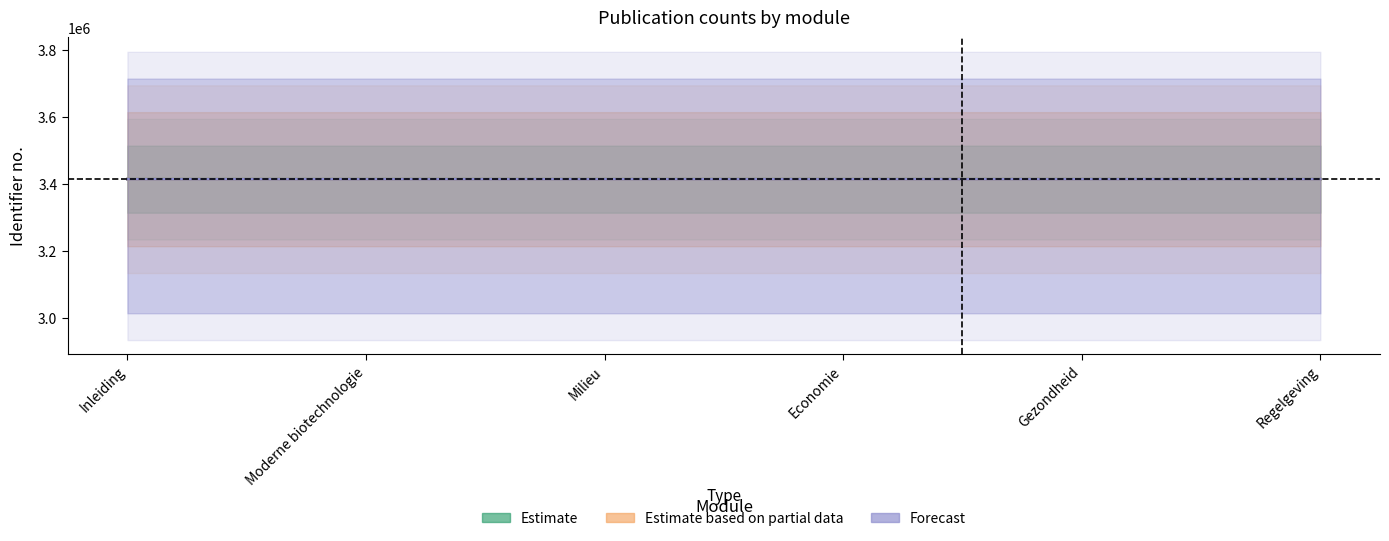

Count the Estimate values in the range 3413890 to 3413899.

4